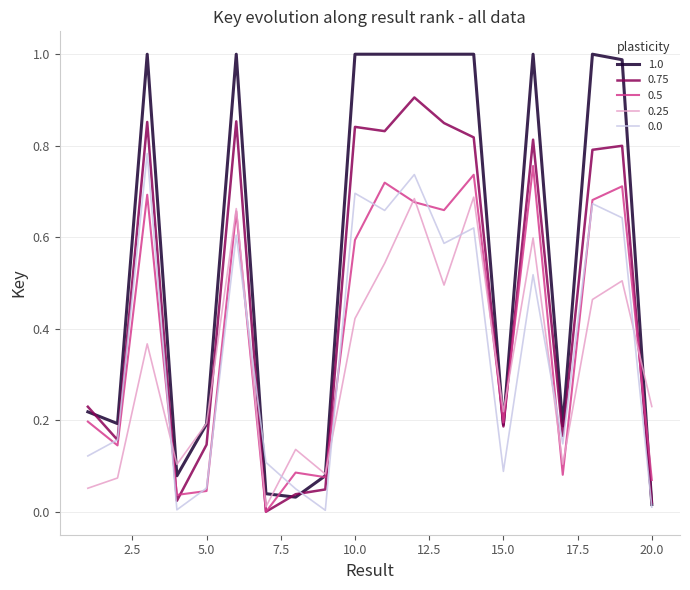

Does the chart display data point markers on the line(s)?

No